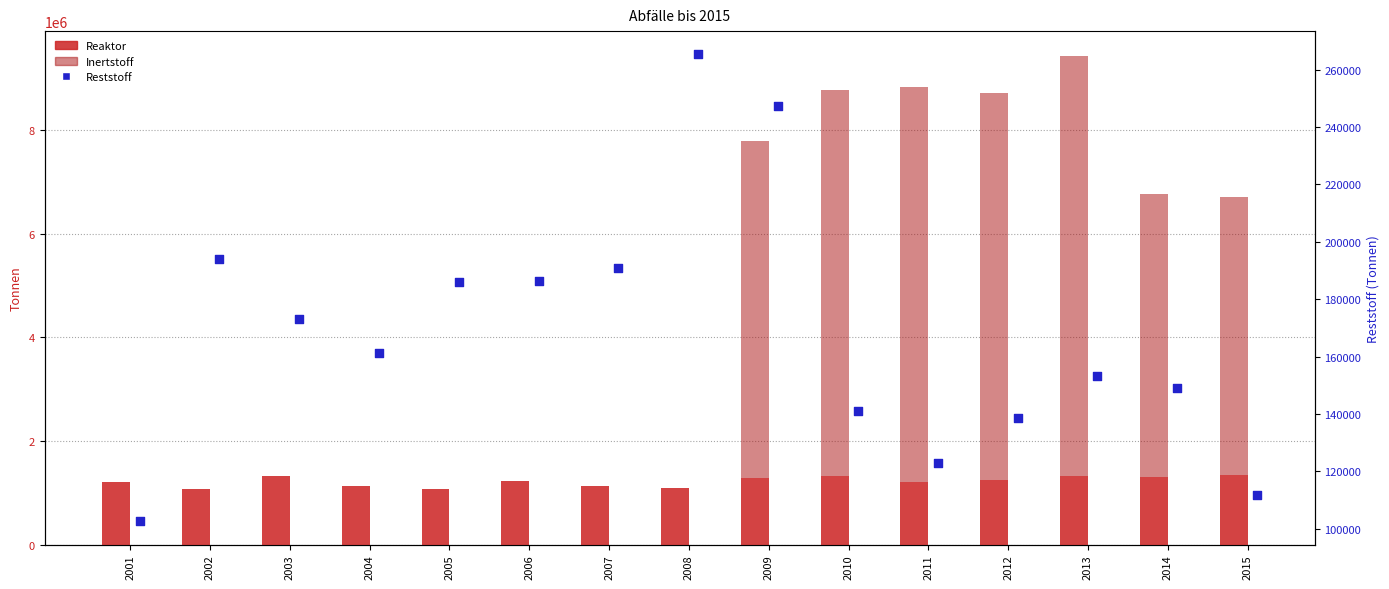

Is the value of Inertstoff at 2006 greater than the value of Reaktor at 2014?

No